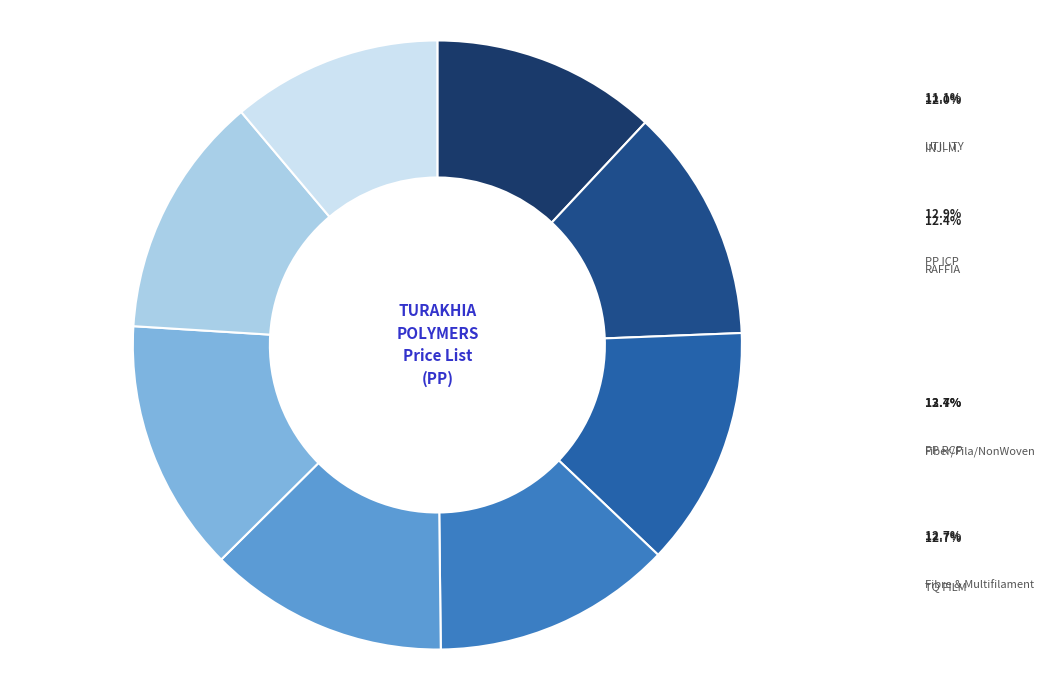

What is the ratio of the value at INJ. M. to the value at Fibre & Multifilament?

0.9